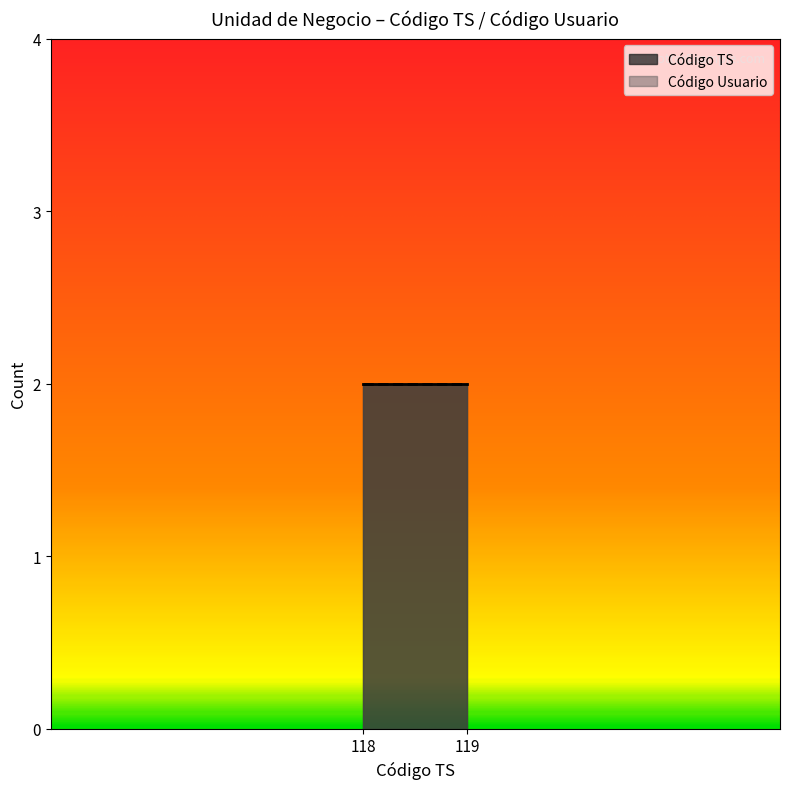

How many lines are shown in the chart?

2